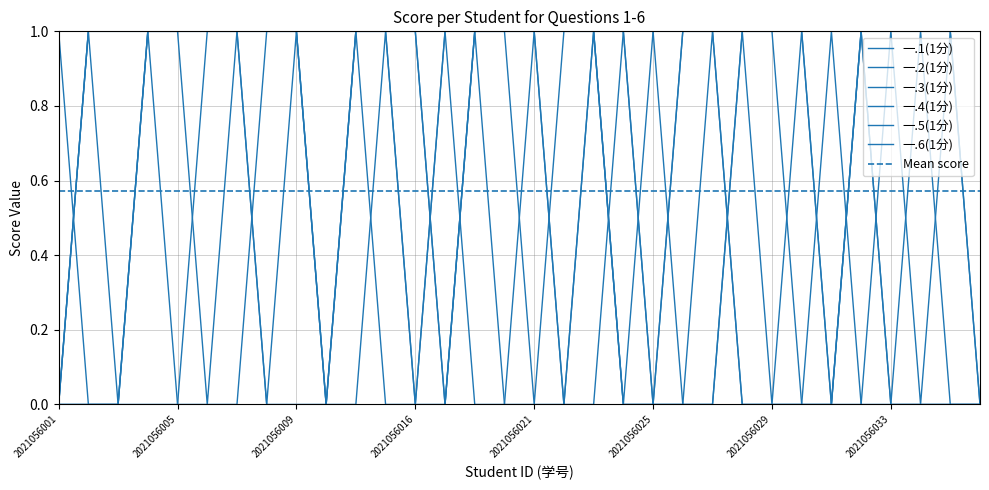

Which category has the highest value in the 一.5(1分) series?

2021056004